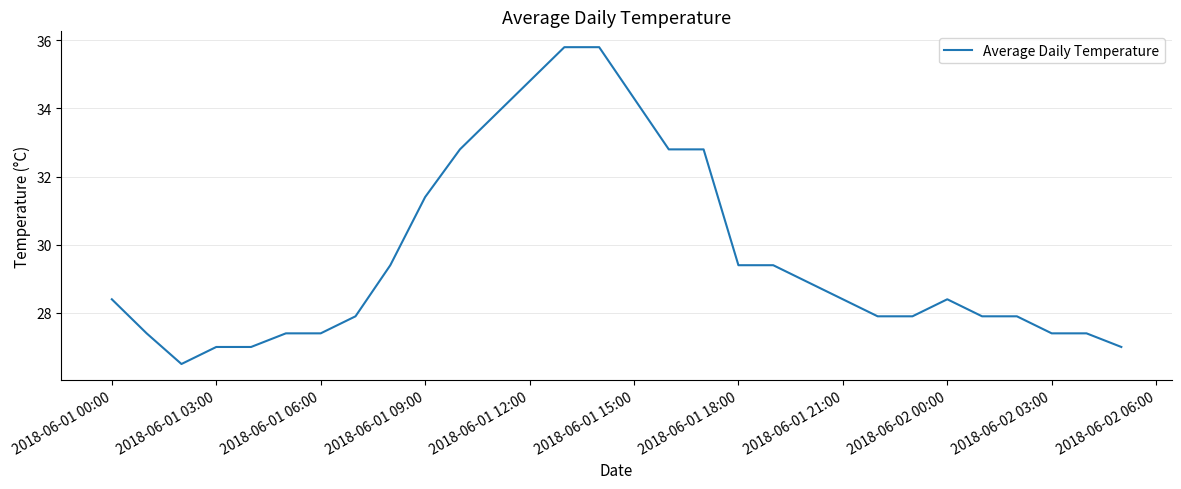

What is the smallest value displayed?

26.5